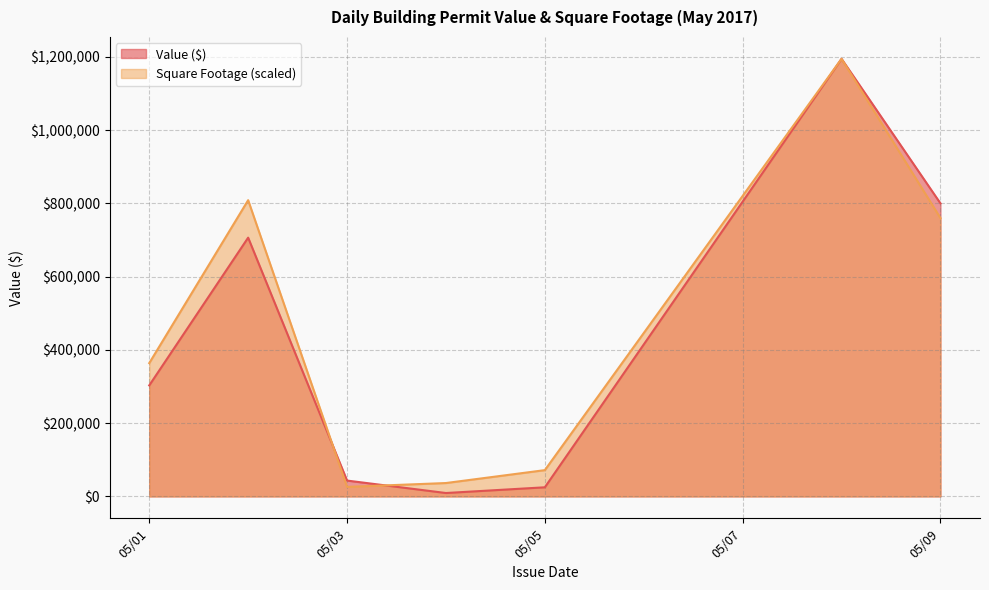

What is the maximum value shown in the chart?

1194538.0